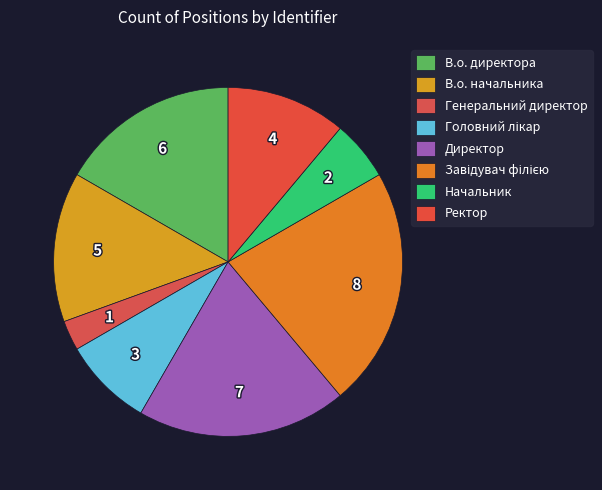

To the nearest percent, what portion does Директор represent?

19%